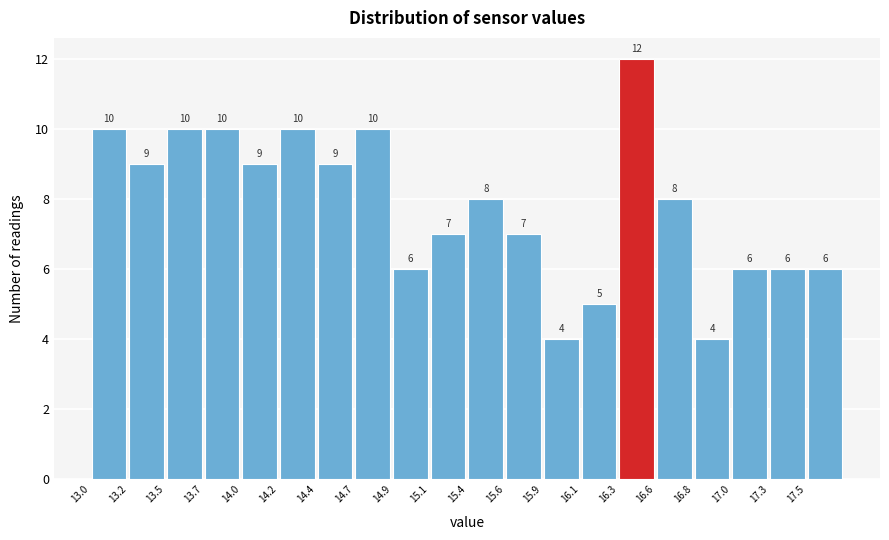

How tall is the bar that spans 16.10 to 16.35 on the x-axis? The bar edges are not printed on the chart, so give them approximately, as read against the axis.

5